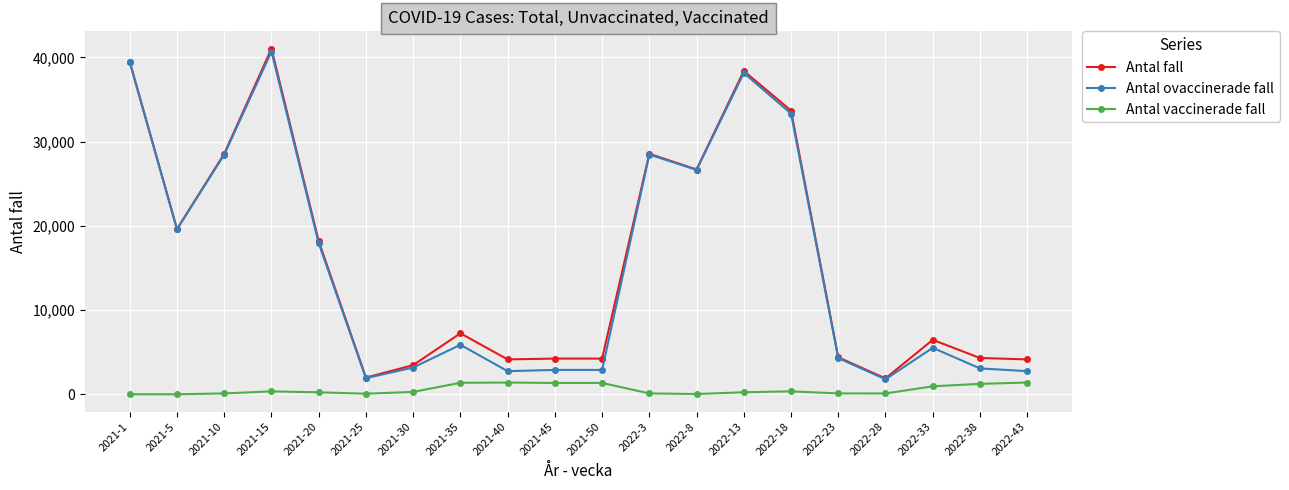

What is the highest value of the Antal vaccinerade fall series?

1394